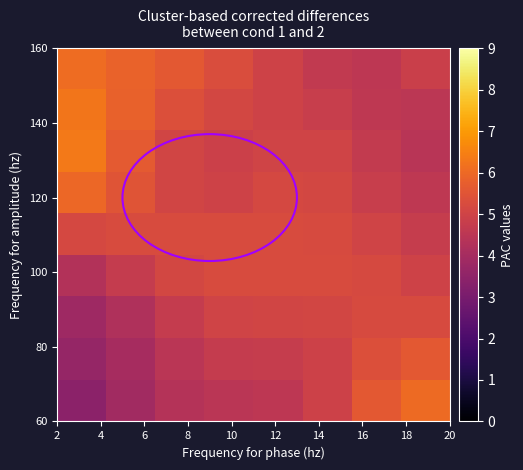

Count the number of categories in the chart.

8